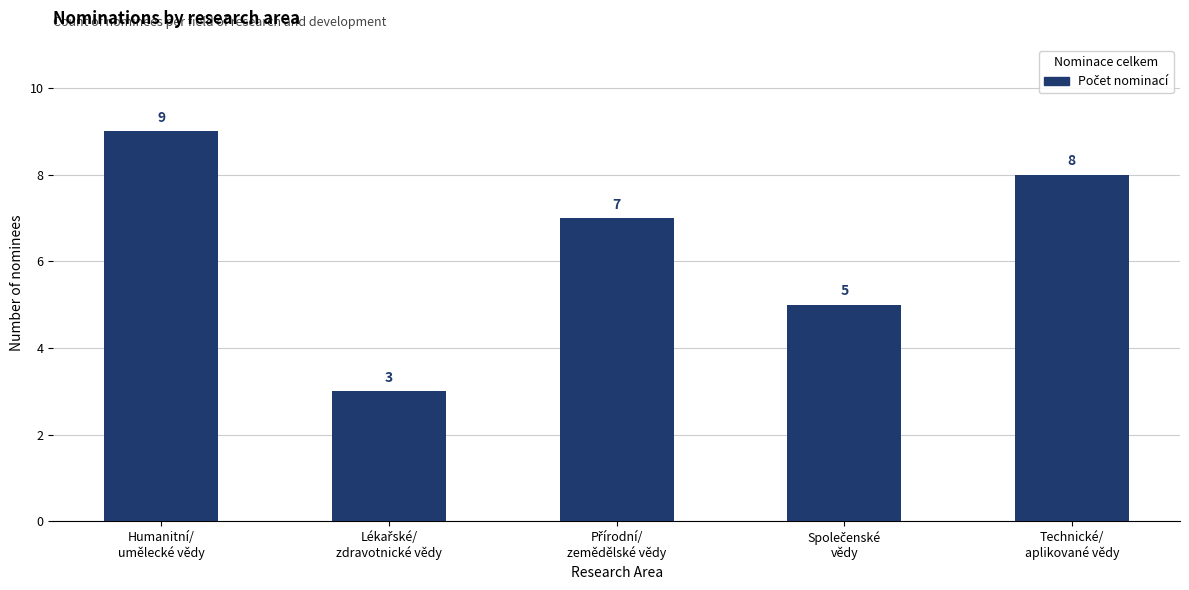

Does the chart contain any negative values?

No